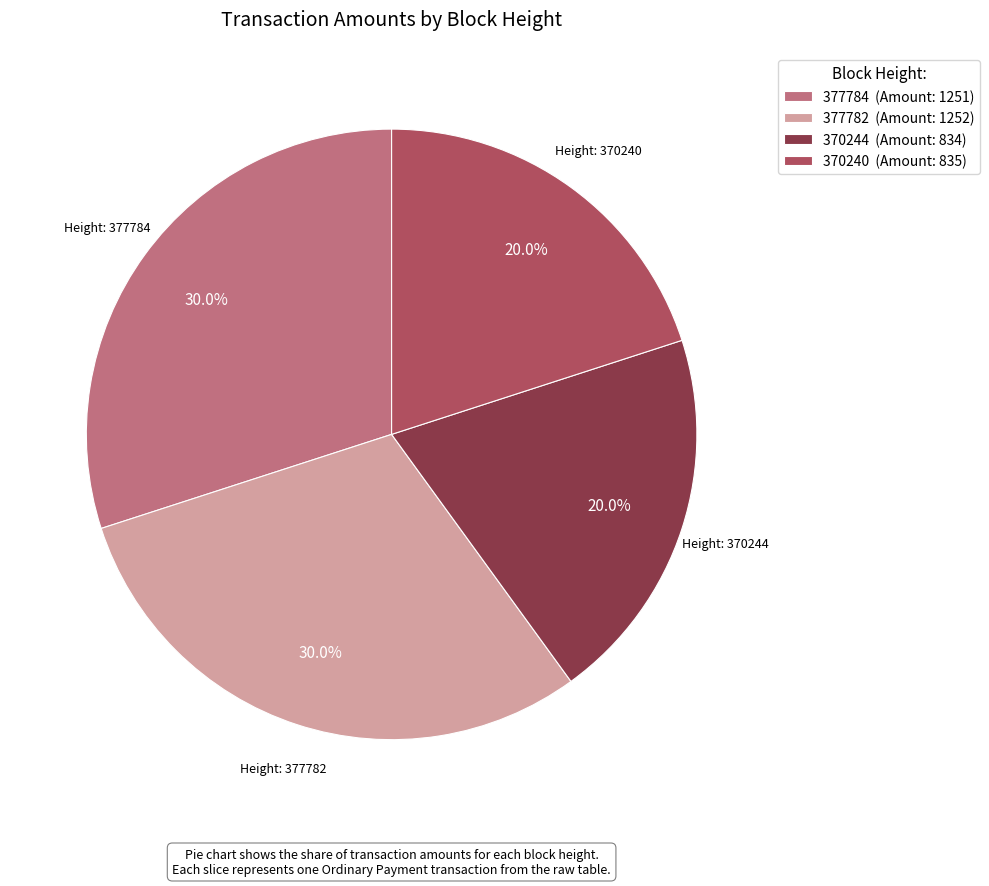

What percentage do 377782 (Amount: 1252) and 377784 (Amount: 1251) together represent?

60.0%